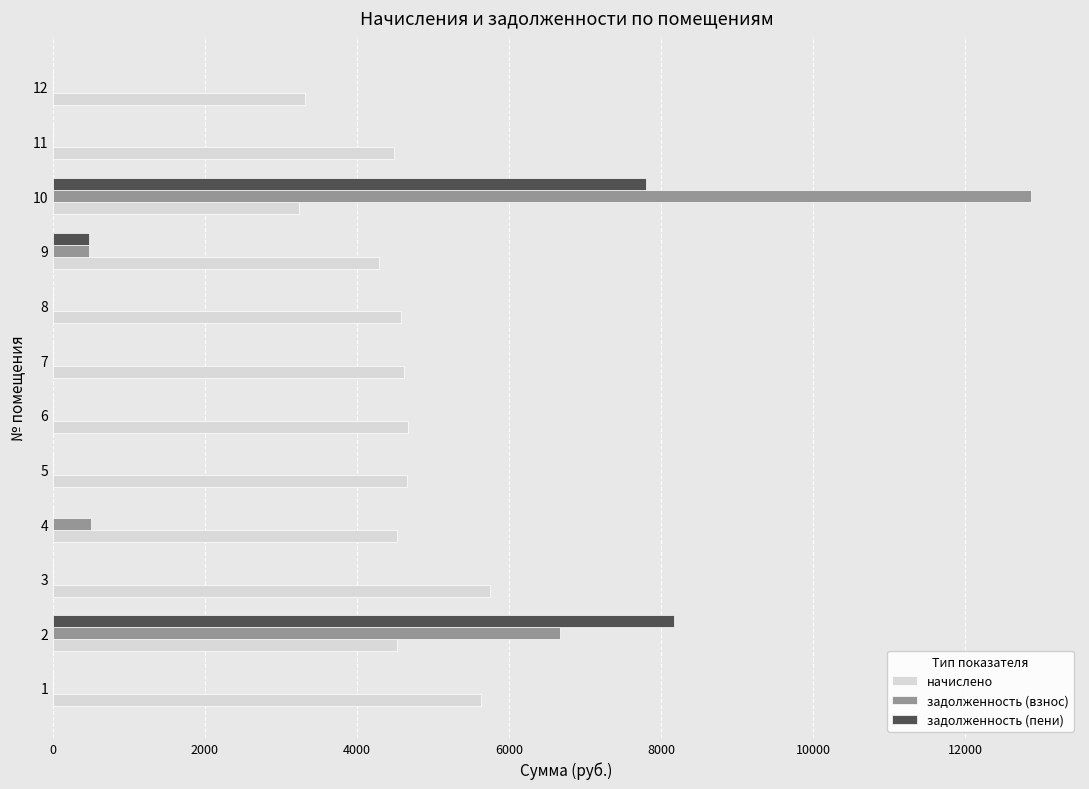

What is the sum of all начислено values?

54282.2